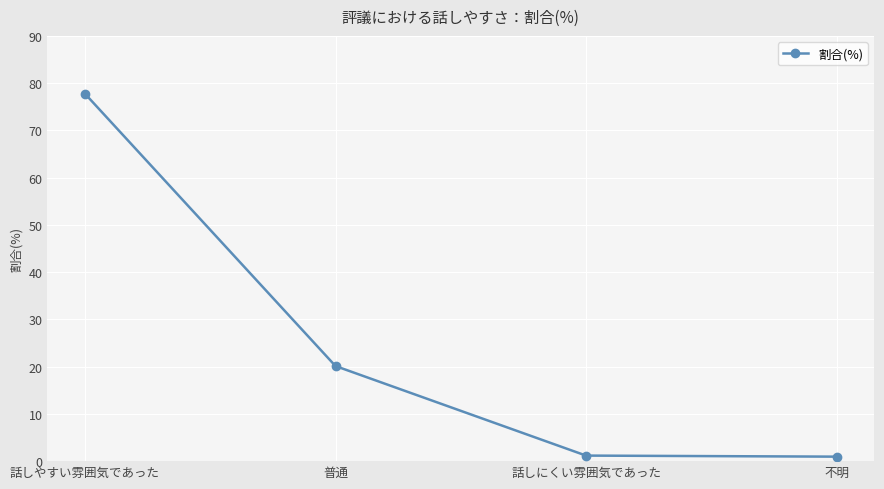

Where is the data nearest to the value 39?

普通